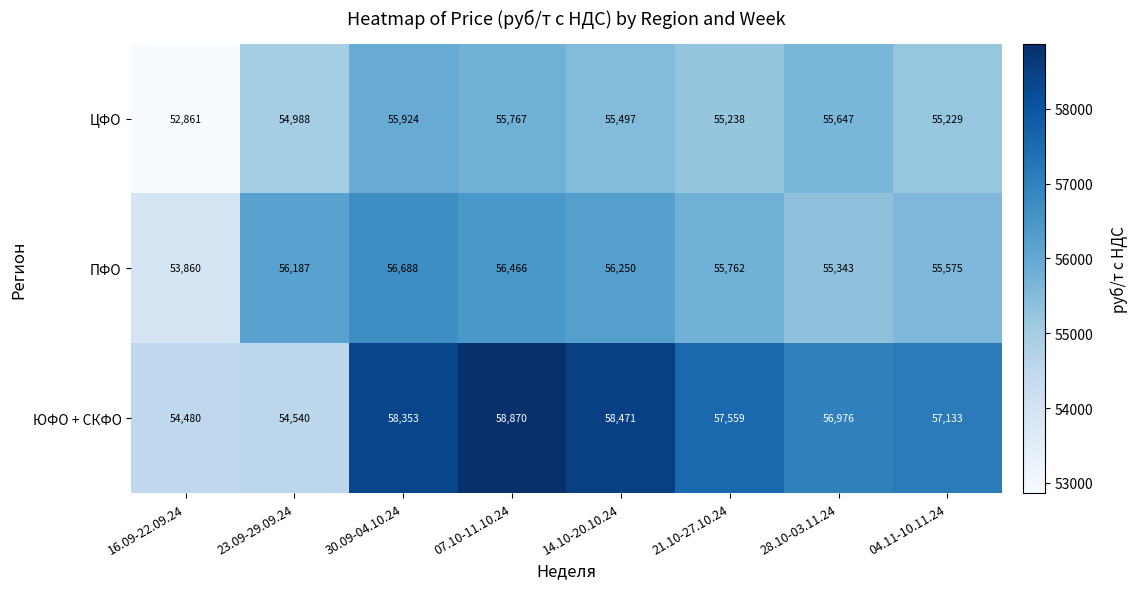

At which category is the sum across all series the highest?

07.10-11.10.24